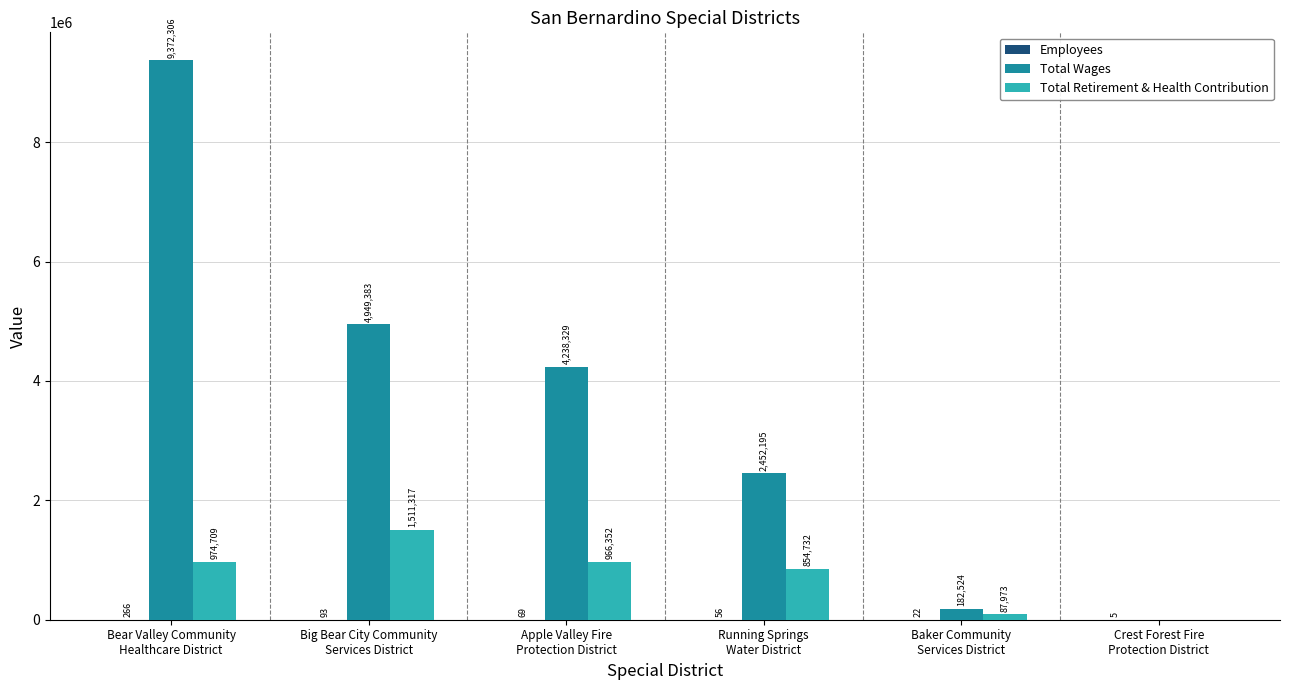

Count the number of categories in the chart.

6